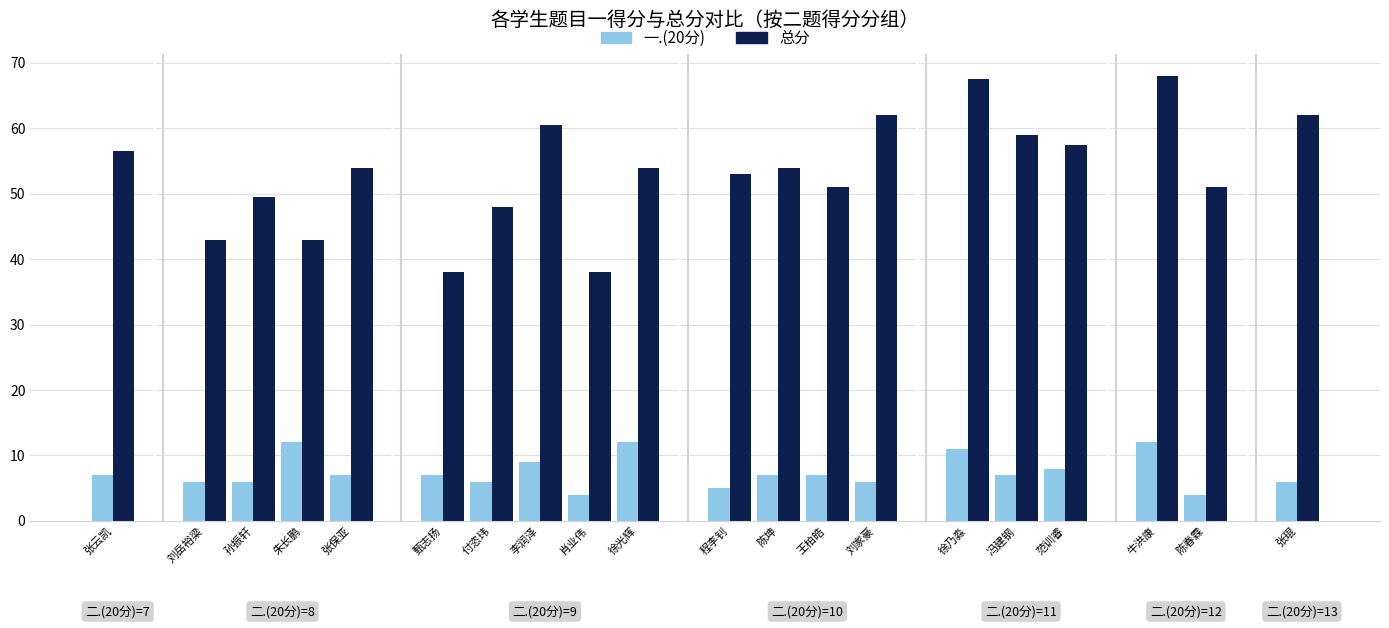

How many 一.(20分) values are between 6 and 9?

13